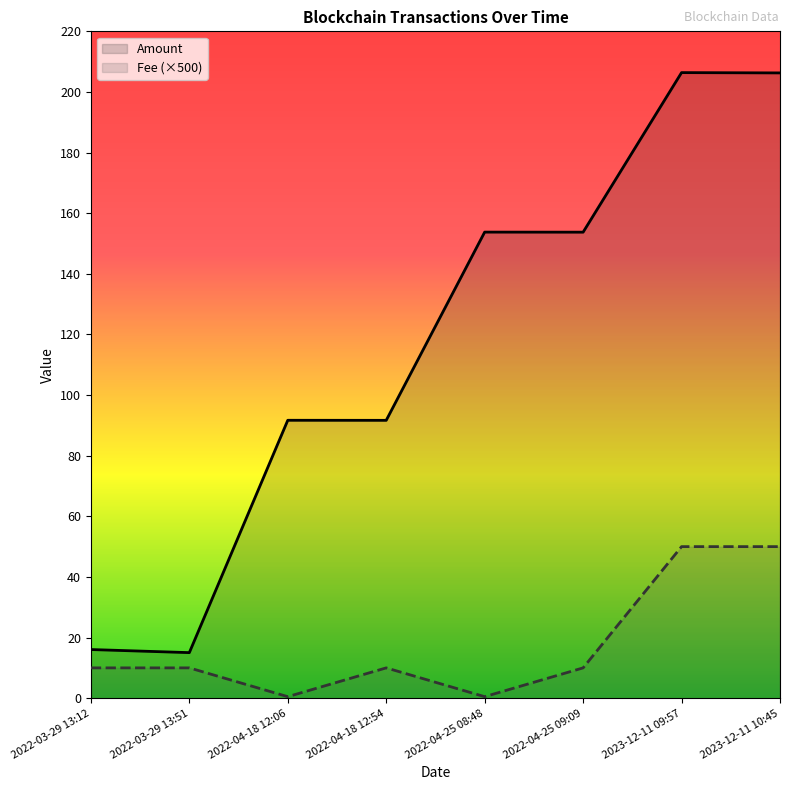

What is the sum of the Amount values at 2022-04-18 12:06 and 2023-12-11 09:57?

298.1